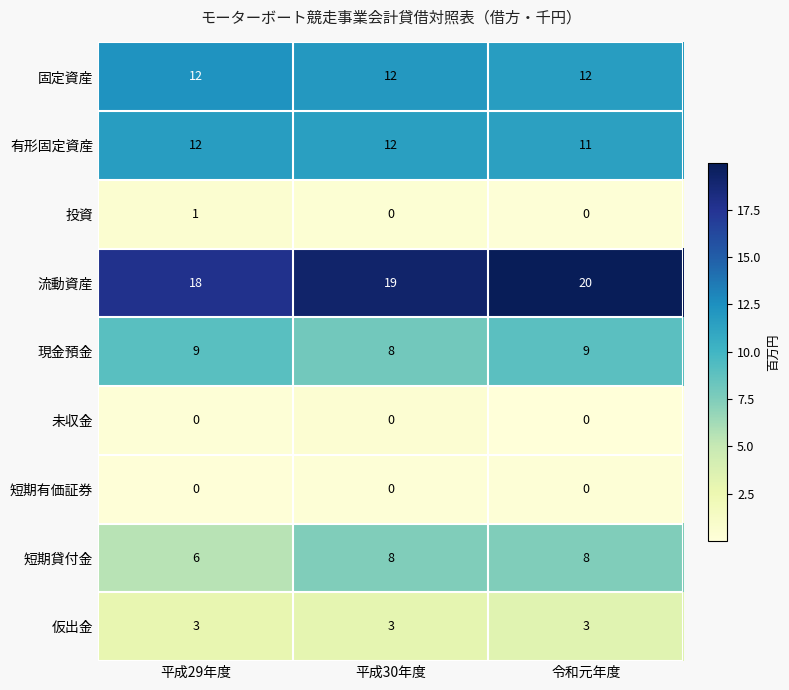

What is the sum of the 現金預金 values at 平成30年度 and 令和元年度?

17